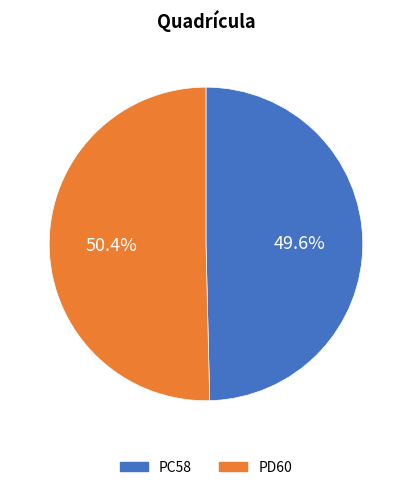

How many segments does this pie chart have?

2